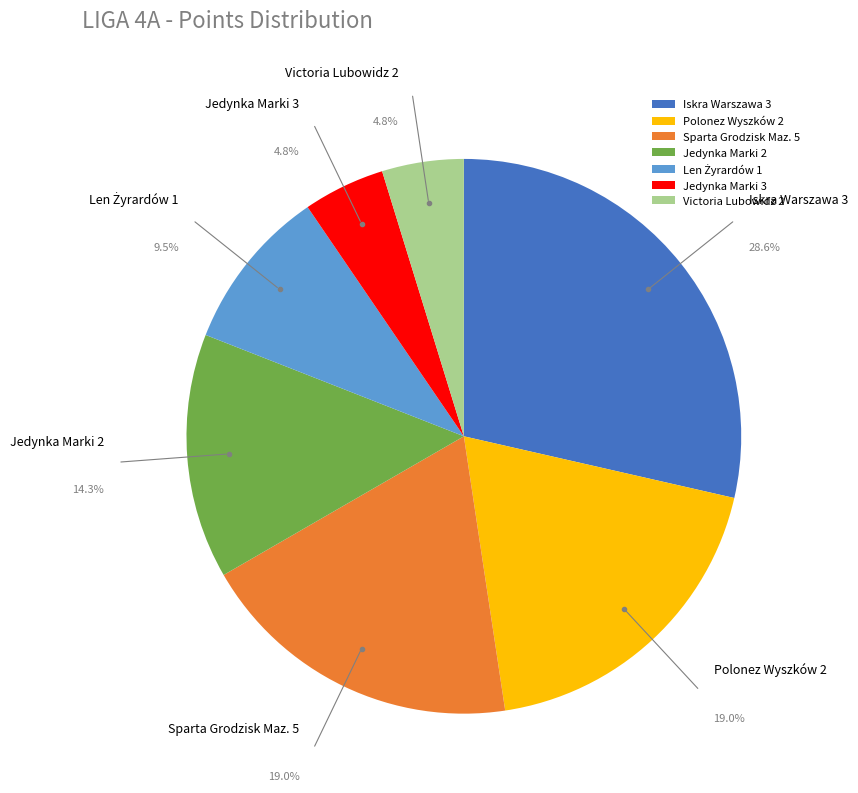

Does Sparta Grodzisk Maz. 5 represent more than half of the total?

No